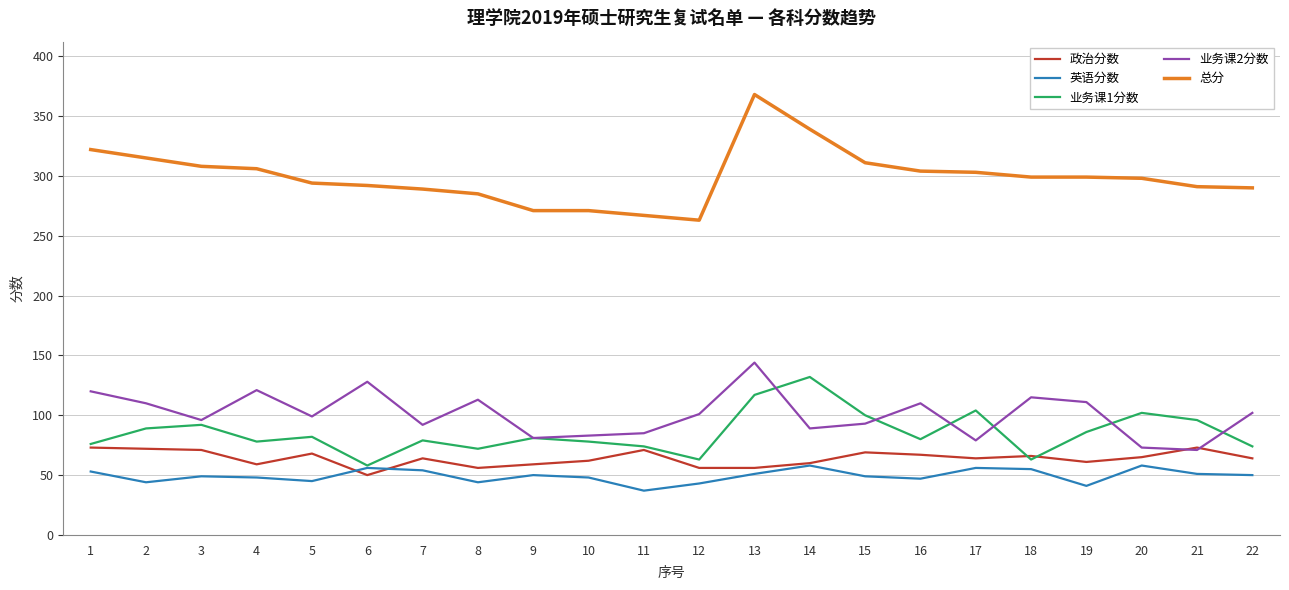

True or false: 业务课2分数 and 英语分数 intersect in this chart.

False